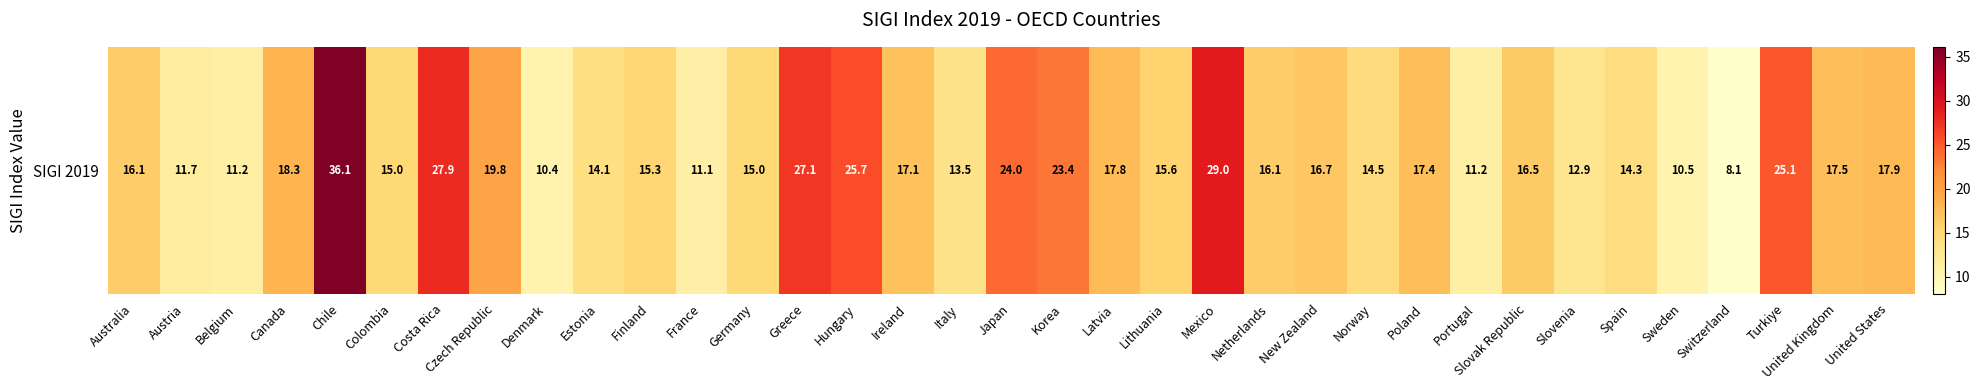

Rank the categories by value from highest to lowest.

Chile, Mexico, Costa Rica, Greece, Hungary, Turkiye, Japan, Korea, Czech Republic, Canada, United States, Latvia, United Kingdom, Poland, Ireland, New Zealand, Slovak Republic, Australia, Netherlands, Lithuania, Finland, Colombia, Germany, Norway, Spain, Estonia, Italy, Slovenia, Austria, Belgium, Portugal, France, Sweden, Denmark, Switzerland